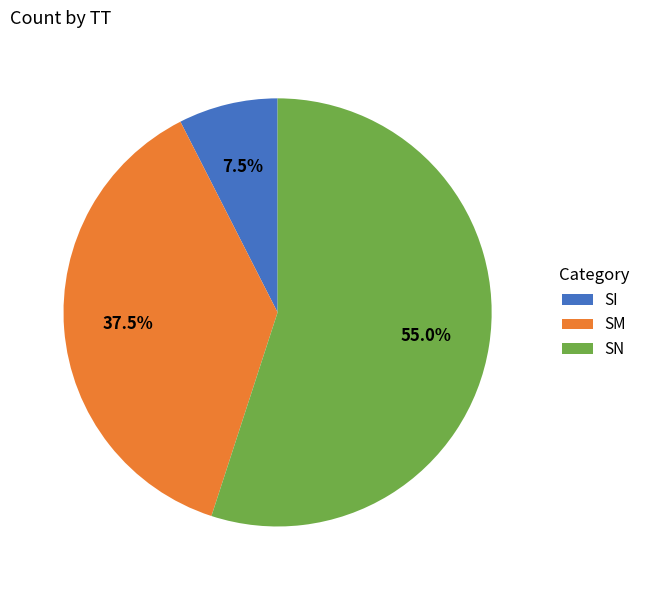

Which category has the biggest portion of the pie?

SN